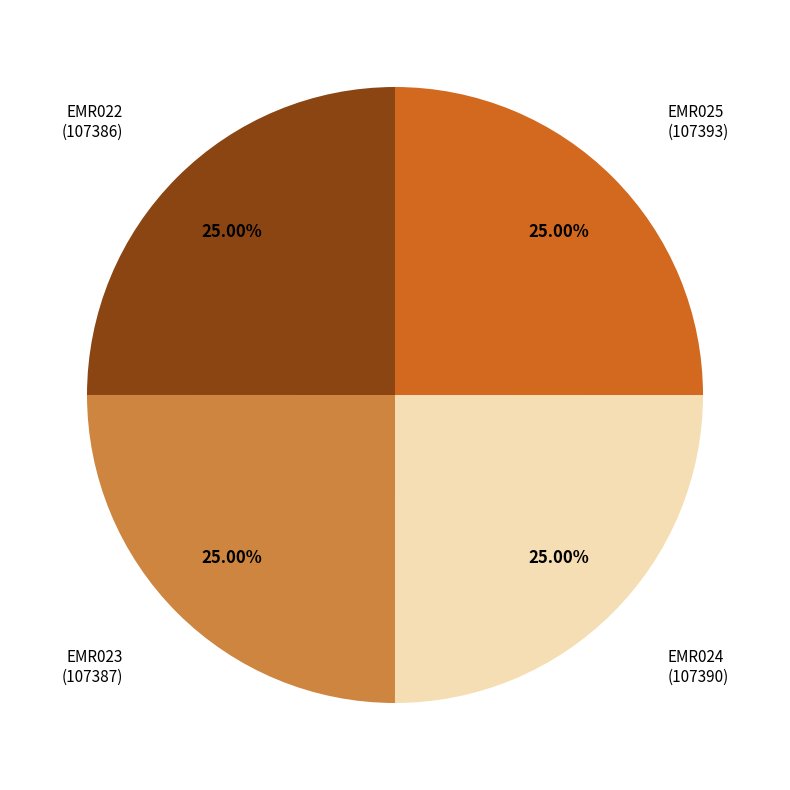

Does any single category account for the majority?

No